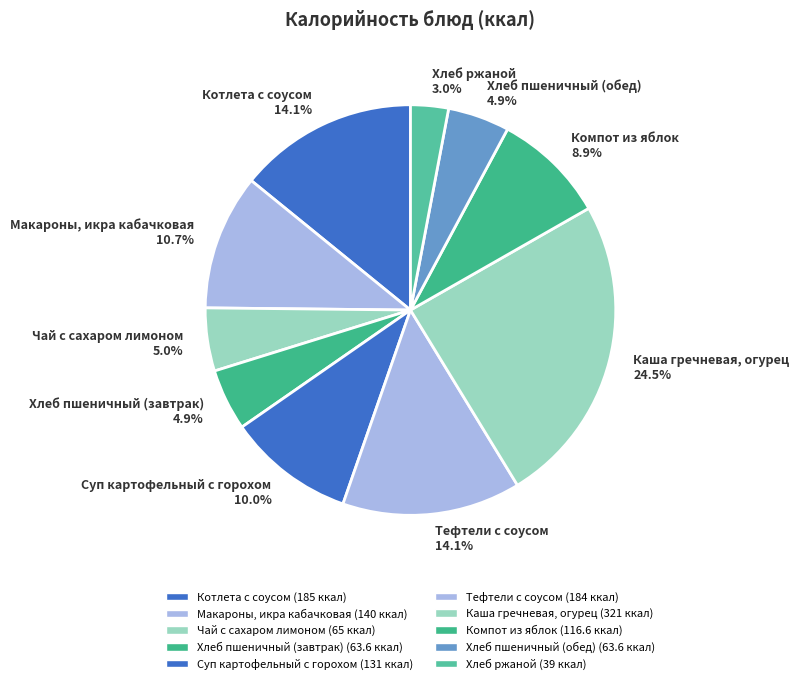

To the nearest percent, what is the difference between the Суп картофельный с горохом and Макароны, икра кабачковая slice percentages?

1%